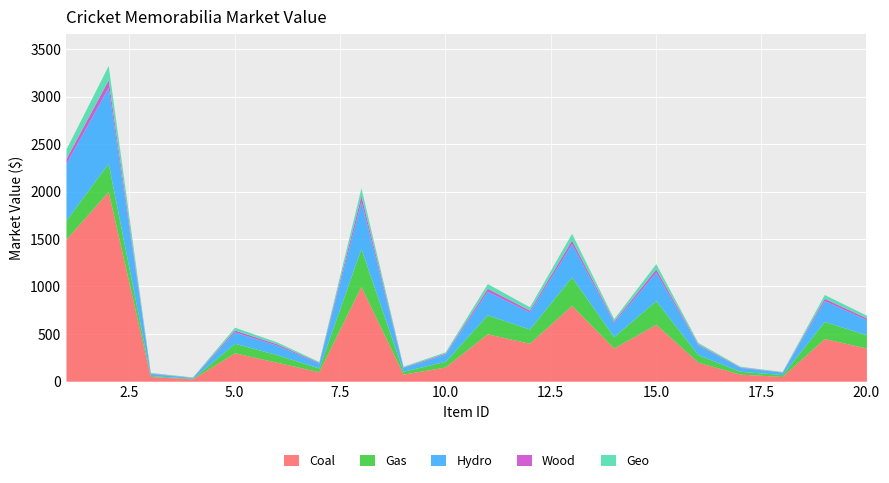

What is the maximum value shown in the chart?

2000